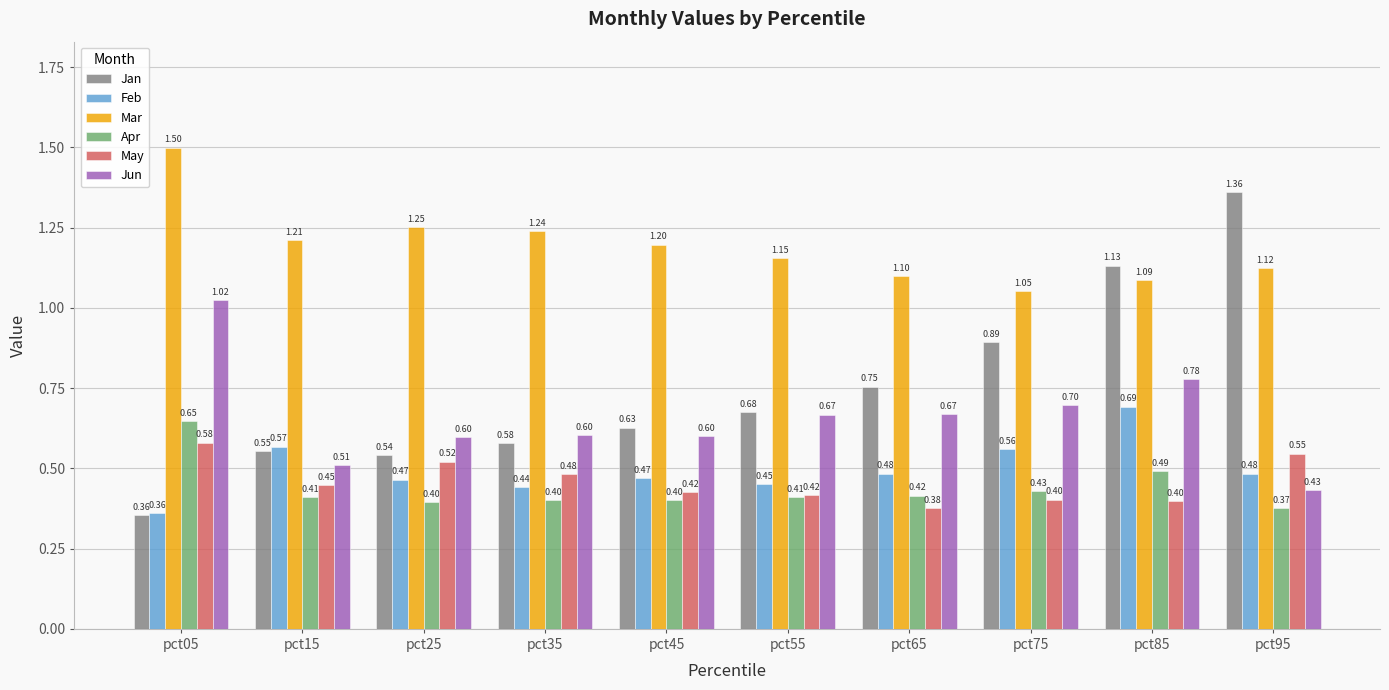

True or false: May has a value of 0.3 at pct95.

False